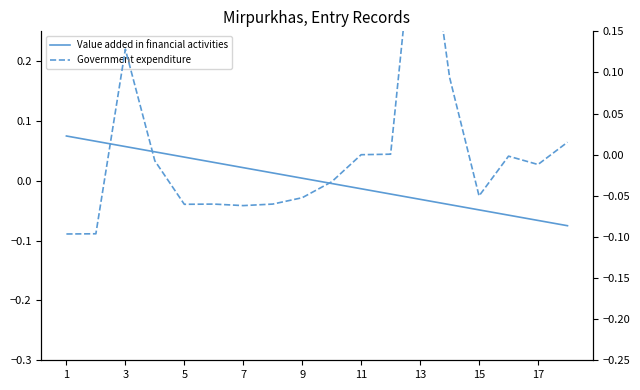

How many data points in Value added in financial activities are above 0?

9